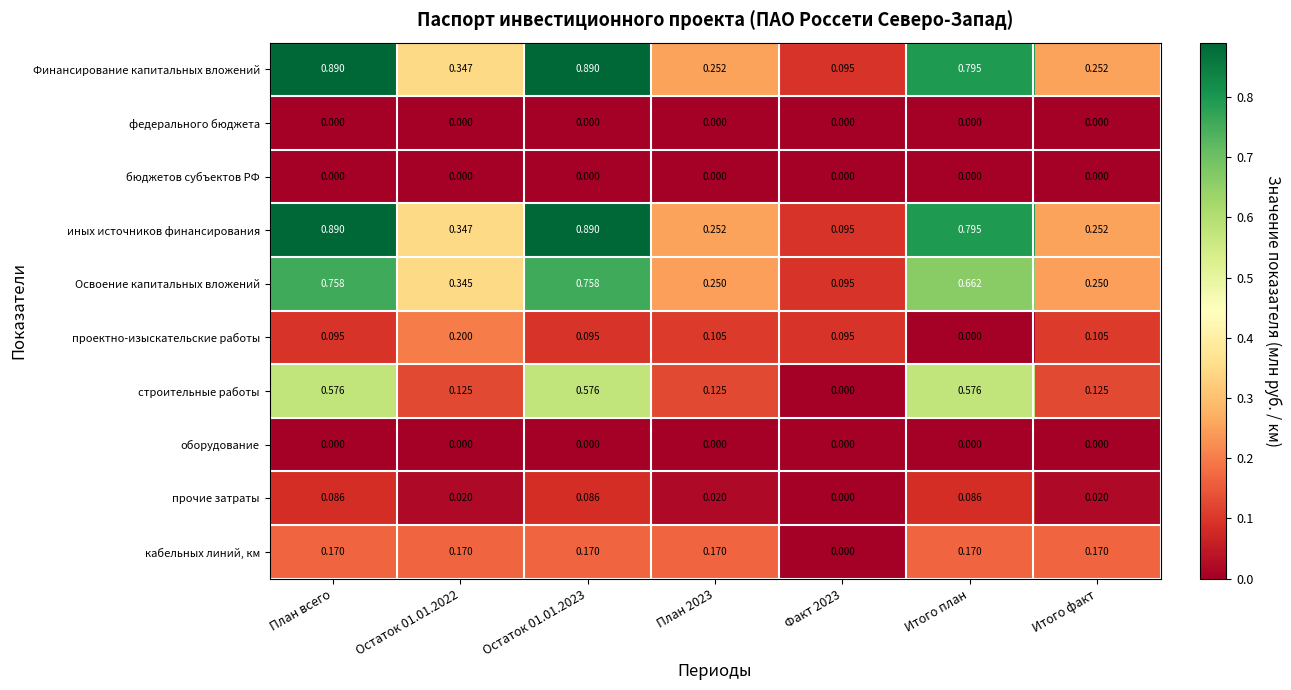

Between Факт 2023 and Итого факт, which series saw the biggest shift?

кабельных линий, км